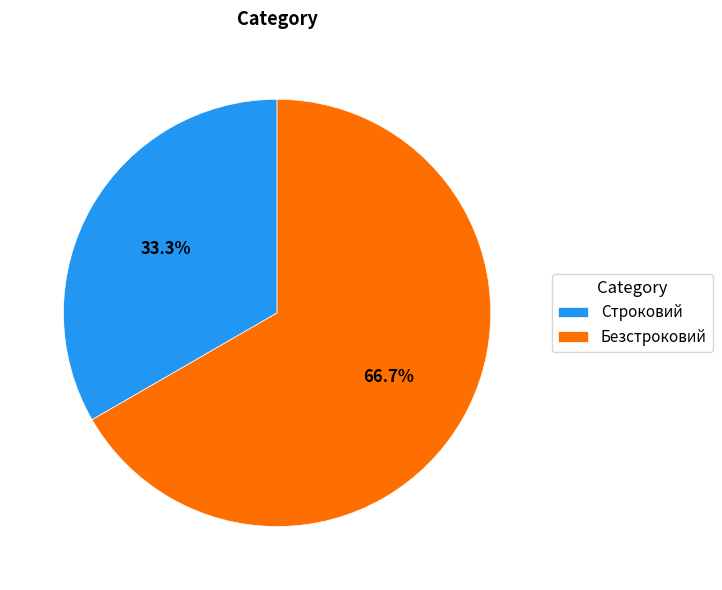

Which slice represents more than half of the pie?

Безстроковий